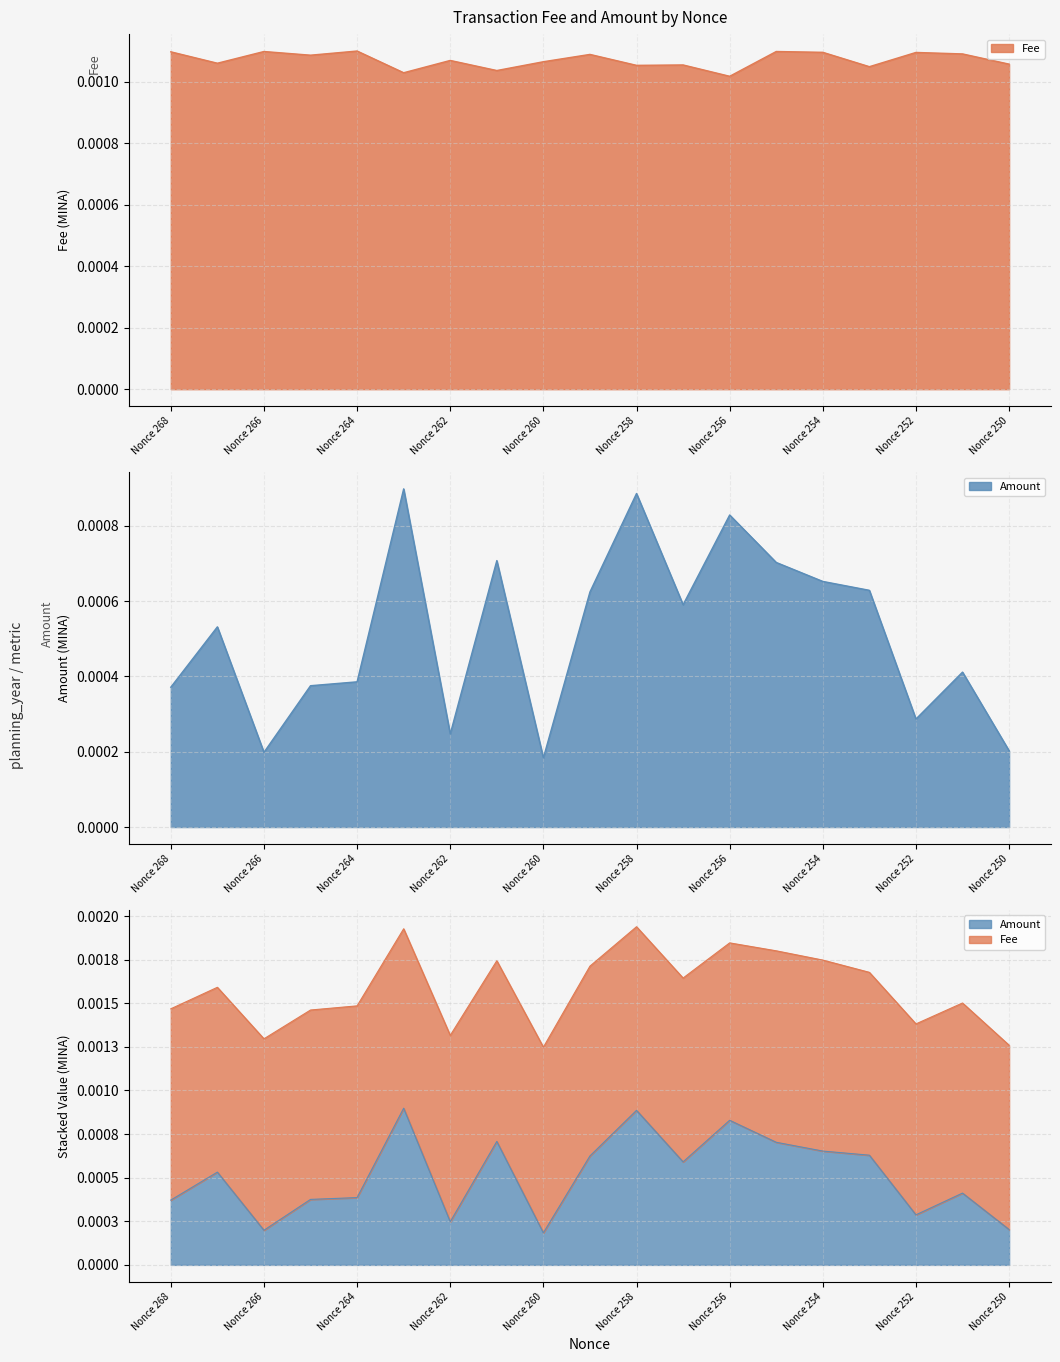

List the labels in order of Amount value, largest first.

Nonce 263, Nonce 258, Nonce 256, Nonce 261, Nonce 255, Nonce 254, Nonce 253, Nonce 259, Nonce 257, Nonce 267, Nonce 251, Nonce 264, Nonce 265, Nonce 268, Nonce 252, Nonce 262, Nonce 250, Nonce 266, Nonce 260